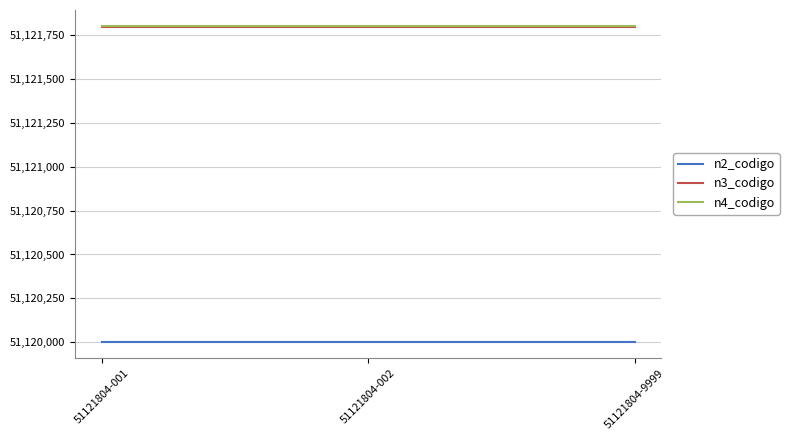

What is the minimum value for n3_codigo?

51121800